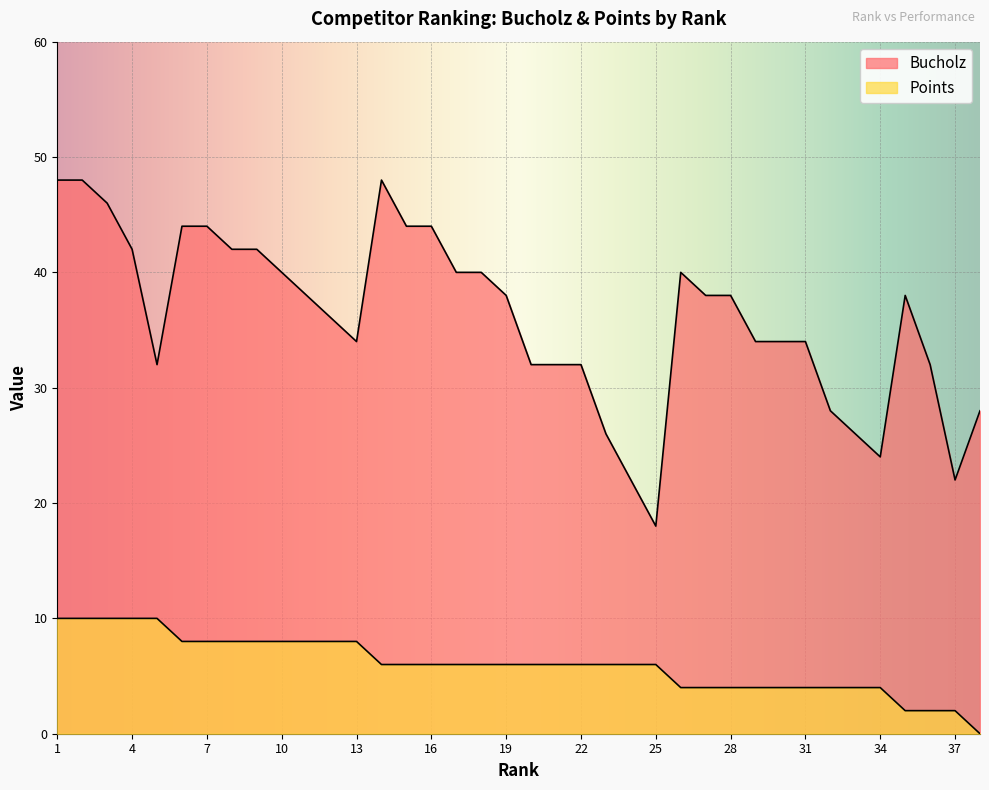

Reading right to left, what are all the values shown in this chart?

Bucholz: 38=28	37=22	36=32	35=38	34=24	33=26	32=28	31=34	30=34	29=34	28=38	27=38	26=40	25=18	24=22	23=26	22=32	21=32	20=32	19=38	18=40	17=40	16=44	15=44	14=48	13=34	12=36	11=38	10=40	9=42	8=42	7=44	6=44	5=32	4=42	3=46	2=48	1=48
Points: 38=0	37=2	36=2	35=2	34=4	33=4	32=4	31=4	30=4	29=4	28=4	27=4	26=4	25=6	24=6	23=6	22=6	21=6	20=6	19=6	18=6	17=6	16=6	15=6	14=6	13=8	12=8	11=8	10=8	9=8	8=8	7=8	6=8	5=10	4=10	3=10	2=10	1=10